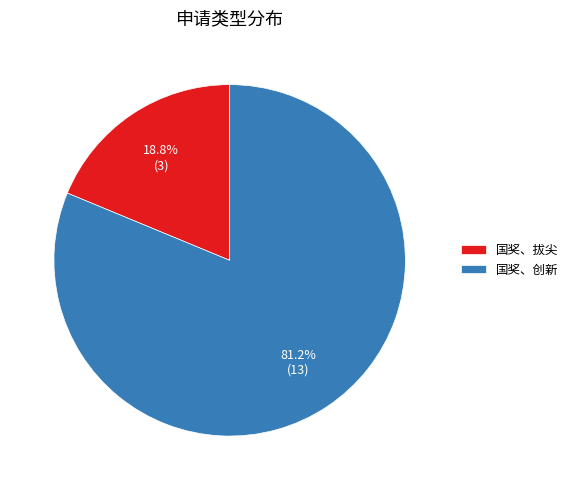

How many segments does this pie chart have?

2